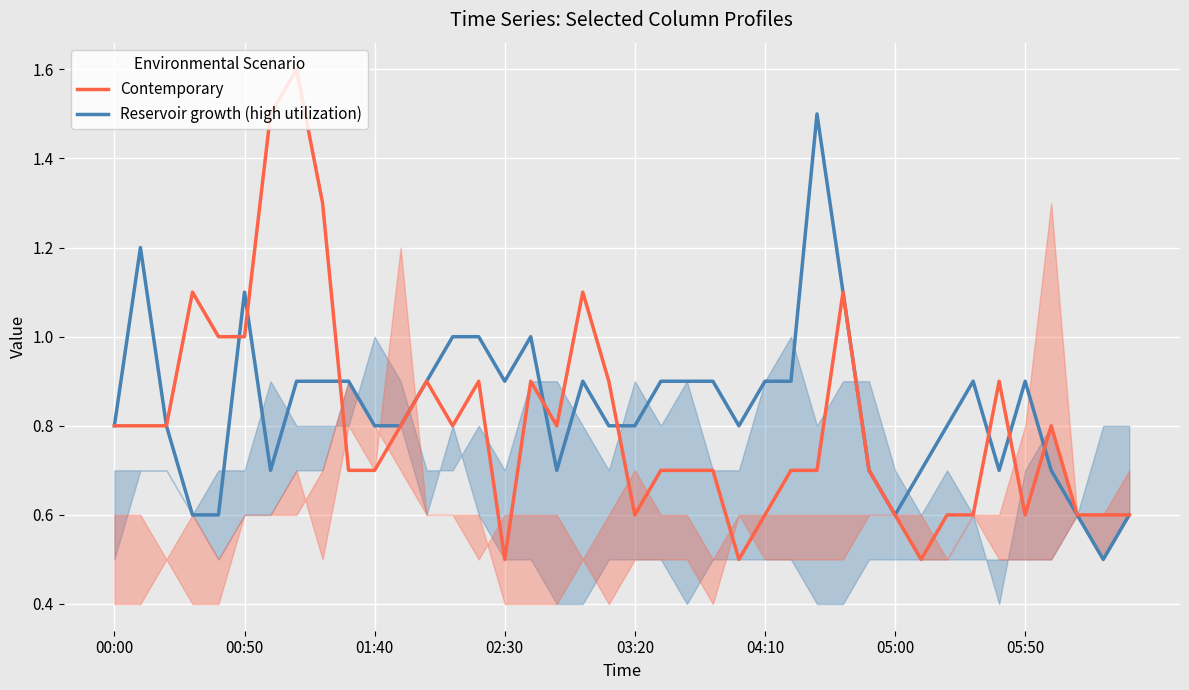

Rank the series by their maximum value, from highest to lowest.

Contemporary, Reservoir growth (high utilization)